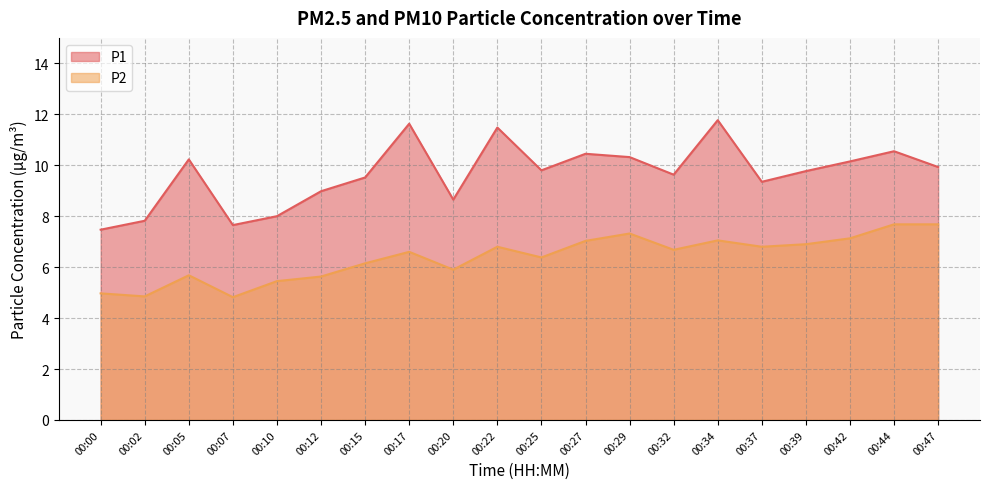

Does the chart display data point markers on the line(s)?

No